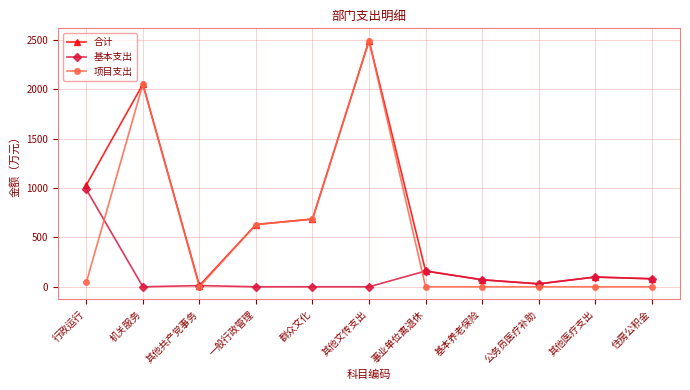

At which category does the chart reach its peak across all series?

其他文传支出